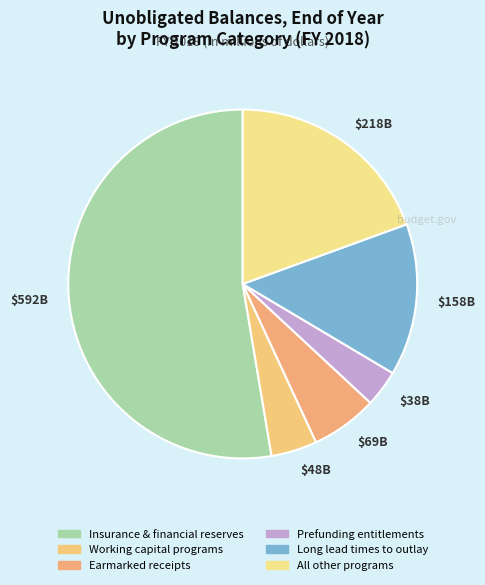

Is there a majority slice in this chart?

Yes